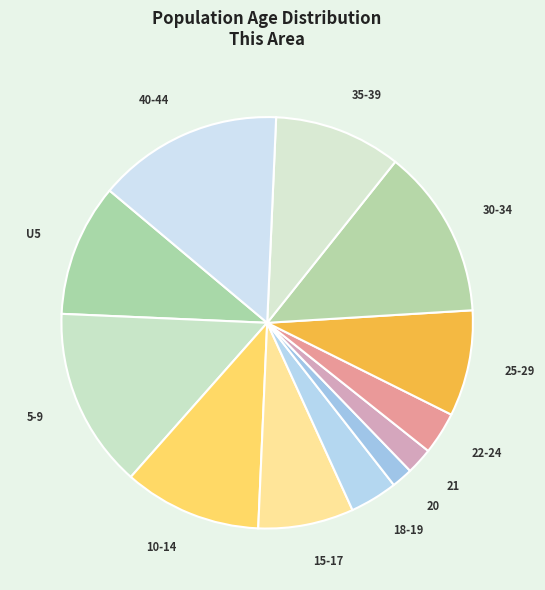

Is it true that 10-14 is 24% of the pie?

False